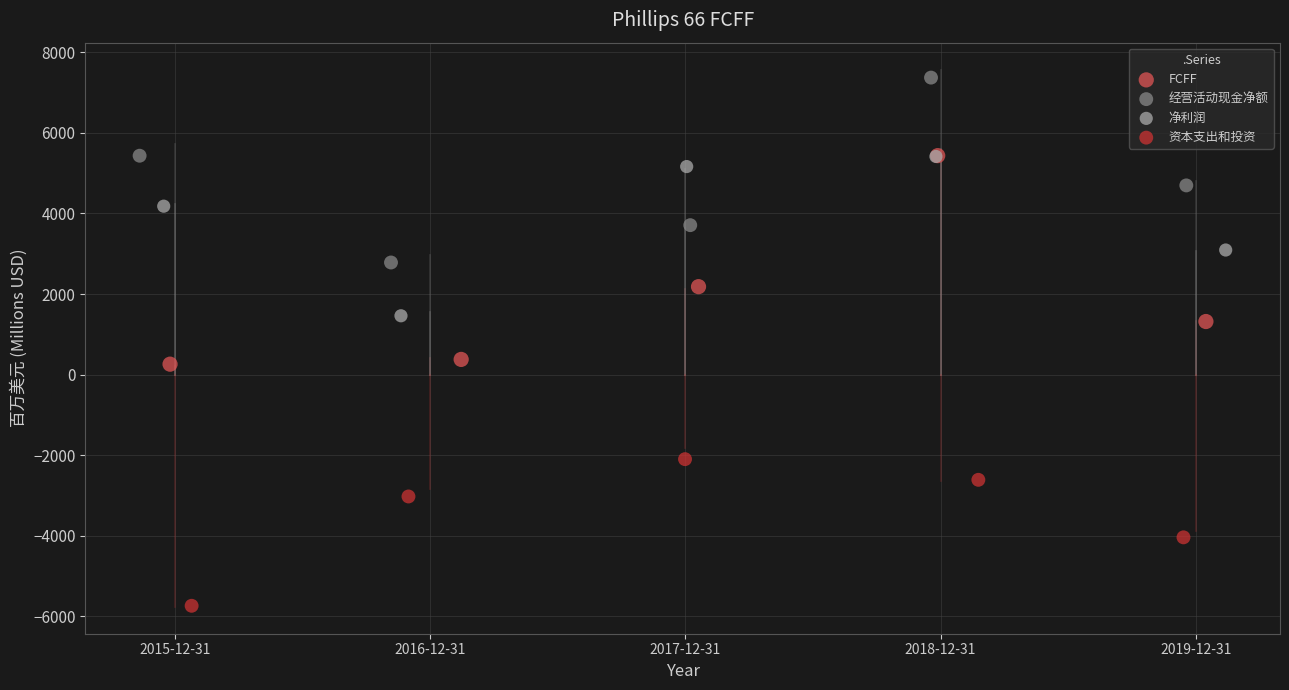

Which series has the largest Y range (max minus min)?

FCFF